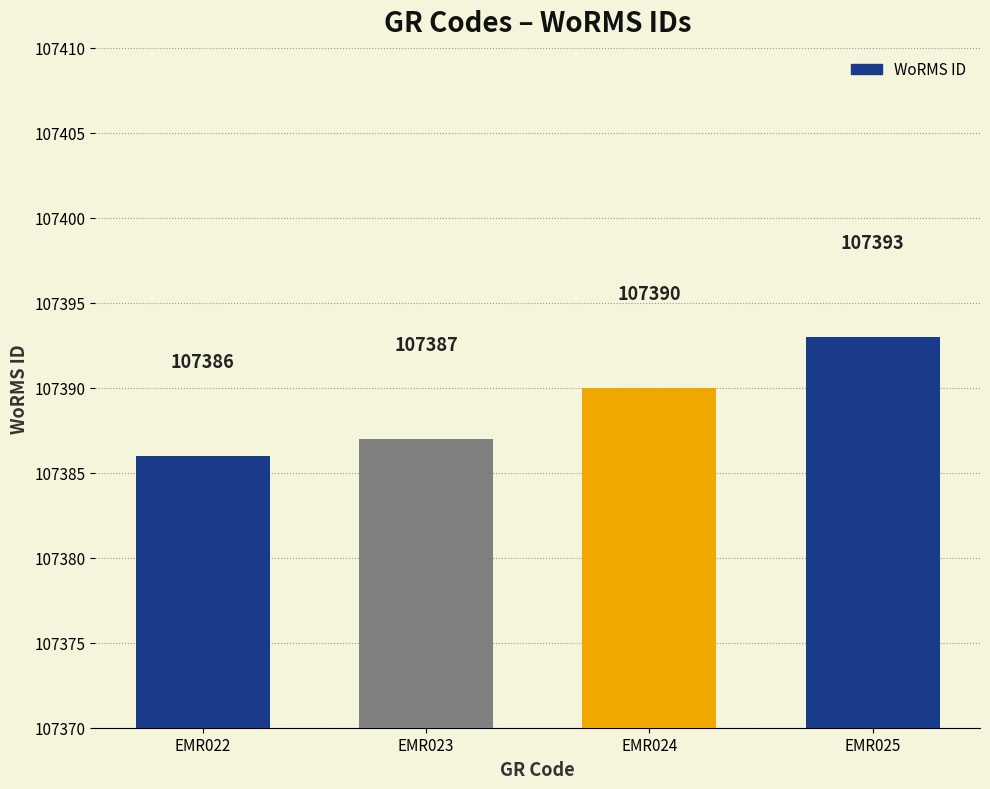

Where is the data nearest to the value 107389?

EMR024